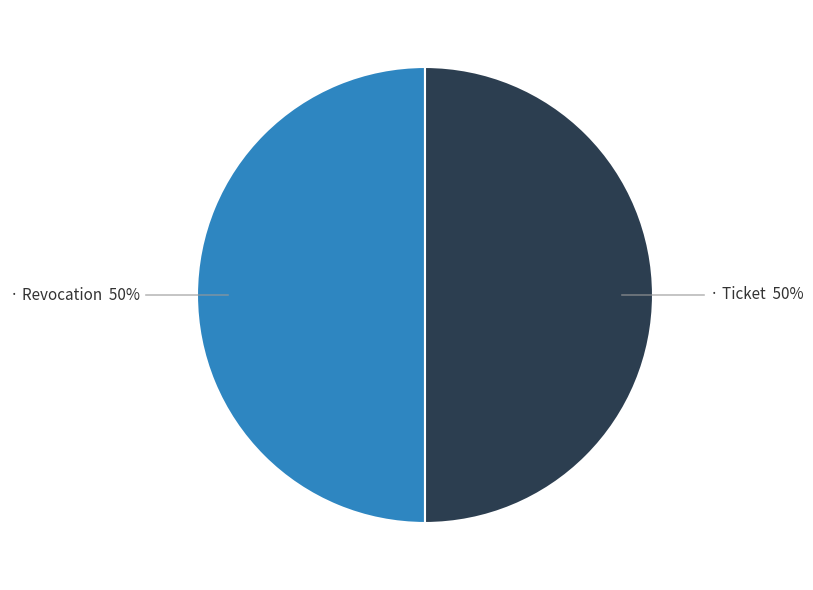

To the nearest percent, what is the average slice percentage?

50%